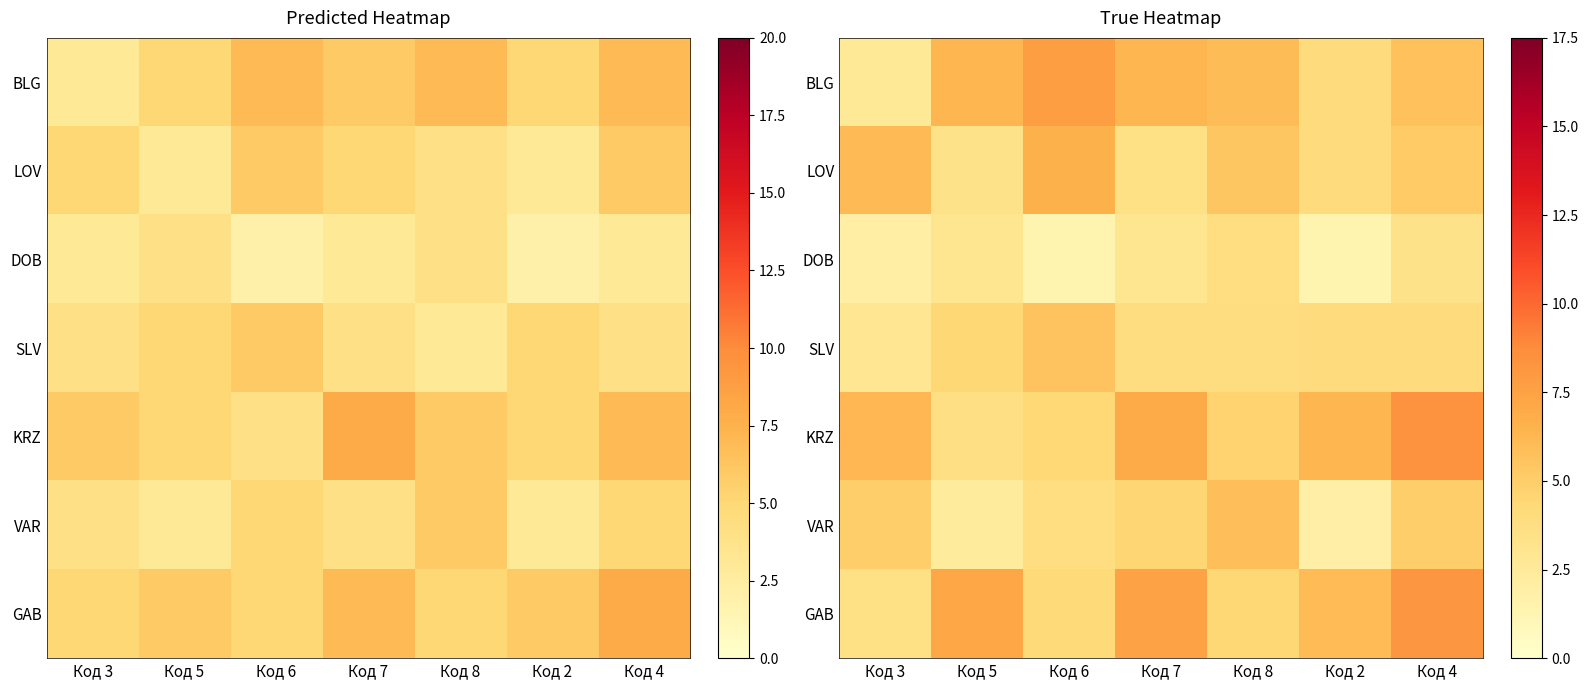

Read the VAR value at Код 7.

4.6